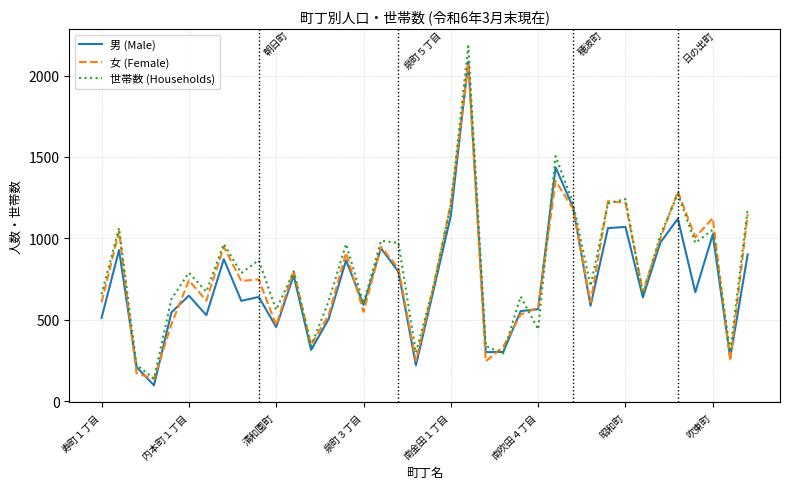

What is the minimum value for 女 (Female)?

137